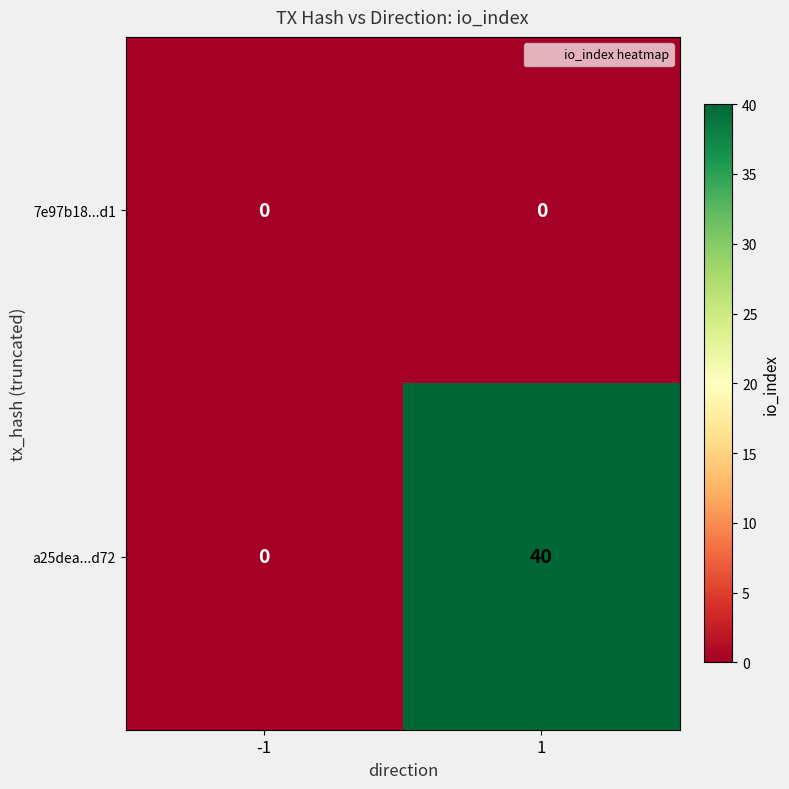

Reading right to left, what are all the values shown in this chart?

7e97b18...d1: 1=0	-1=0
a25dea...d72: 1=40	-1=0